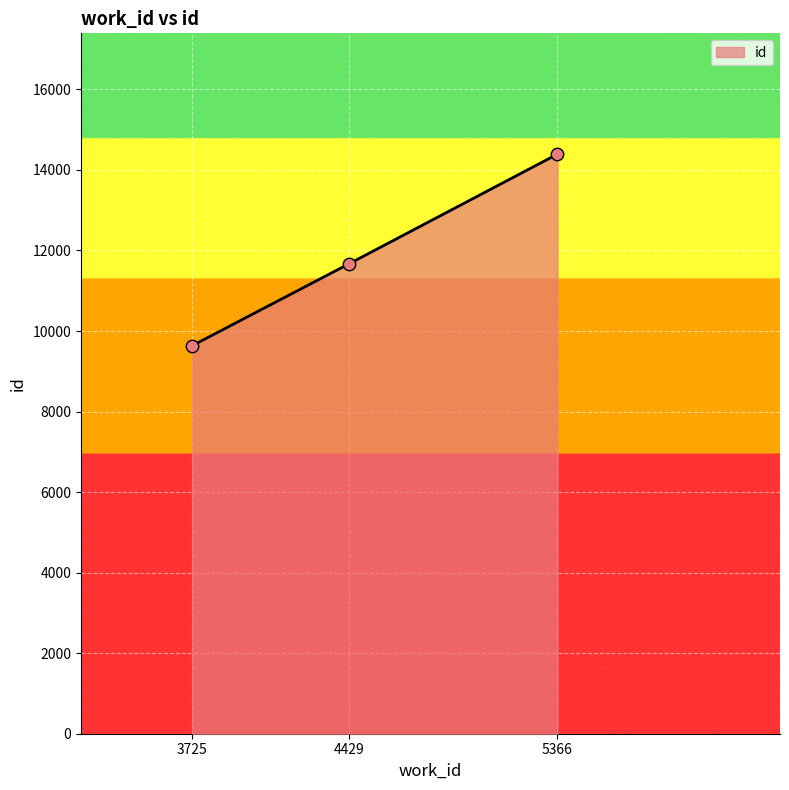

Which has a higher value, 3725 or 5366?

5366